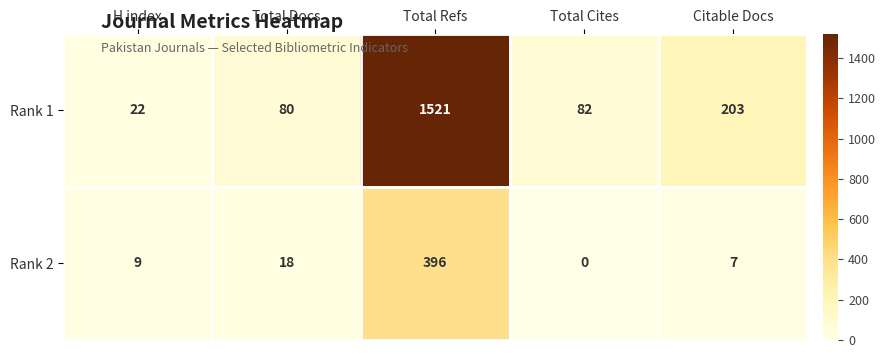

Between Total Refs and Citable Docs, which series saw the biggest shift?

Rank 1